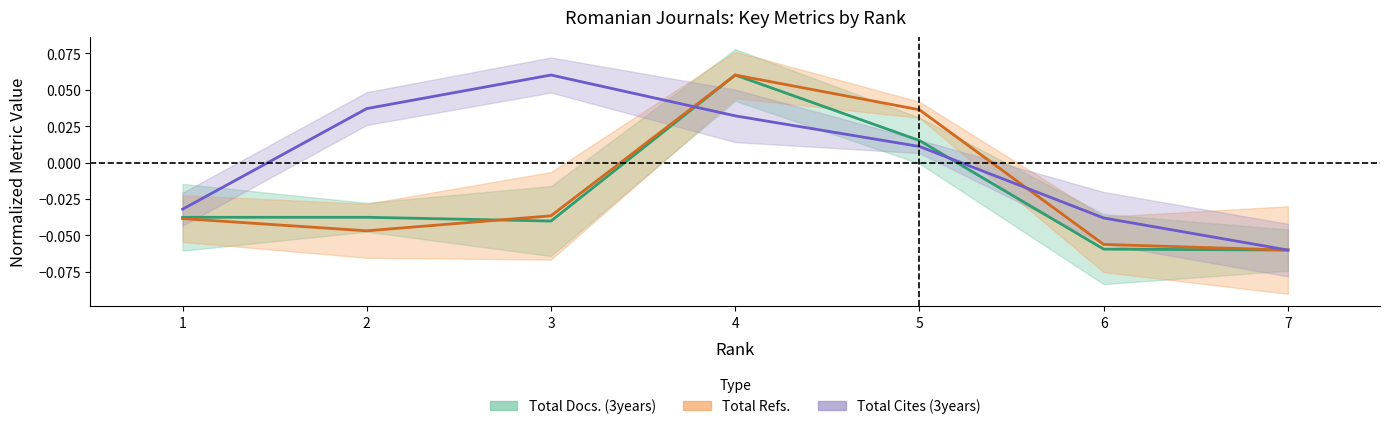

In Total Refs., how many points are higher than both neighbors (excluding endpoints)?

1